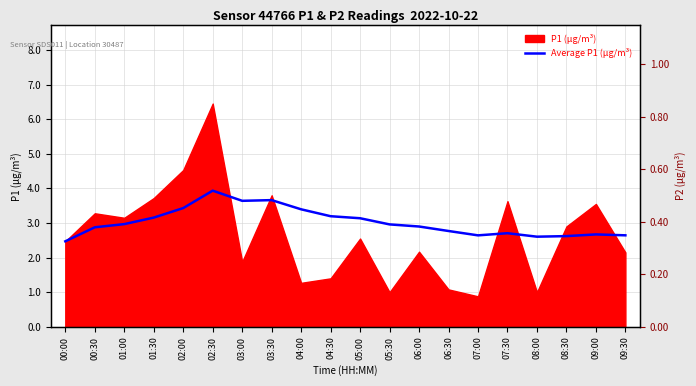

Which category has the highest value across all series?

02:30